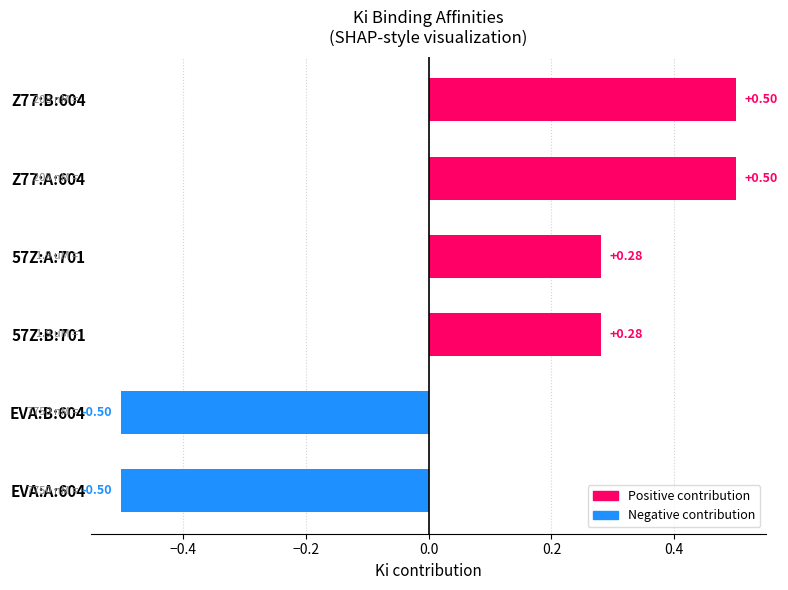

Count the number of data series in this chart.

1